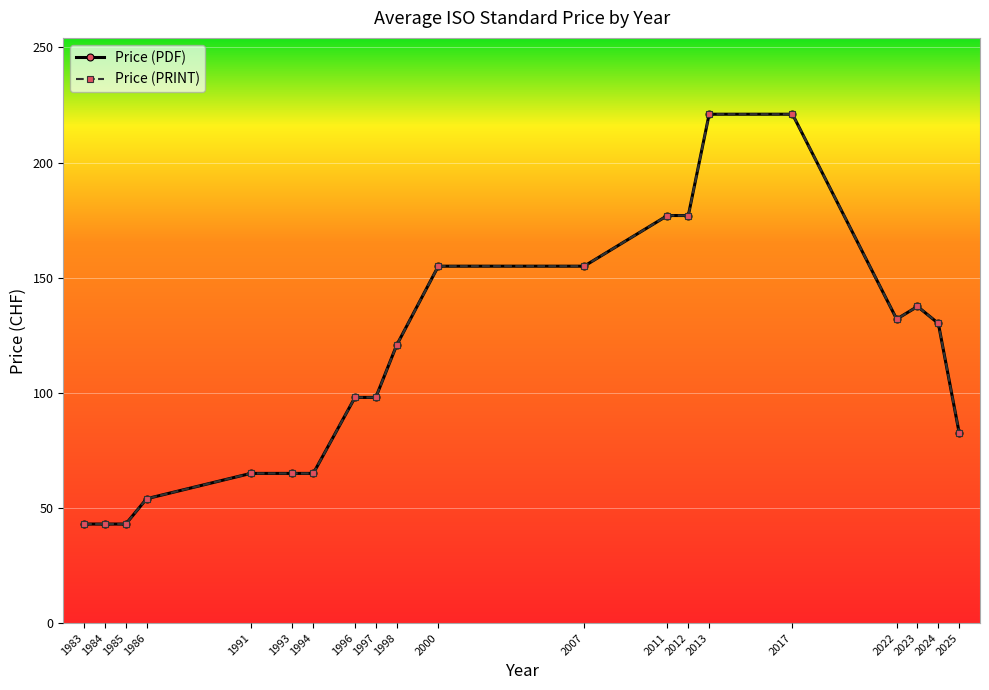

Does the chart have visible grid lines?

Yes